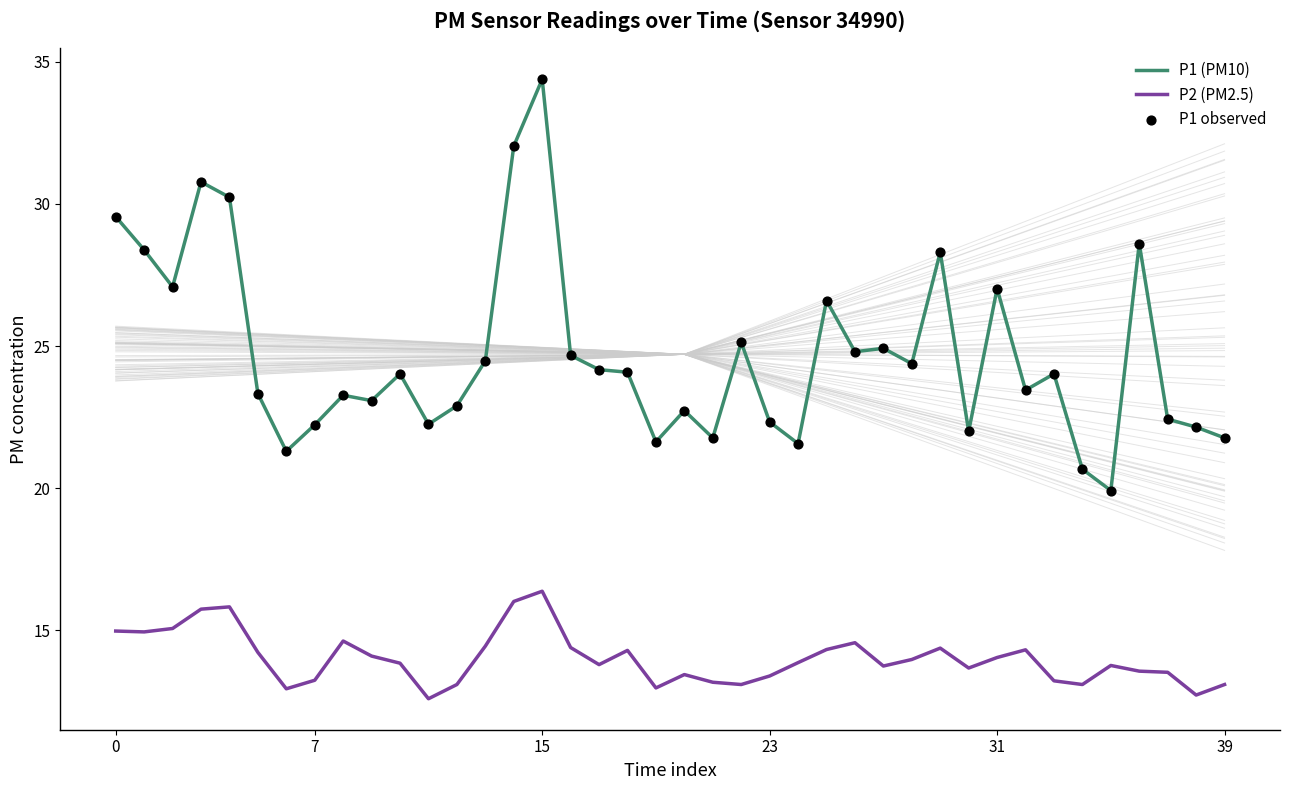

At which category is the sum across all series the highest?

15